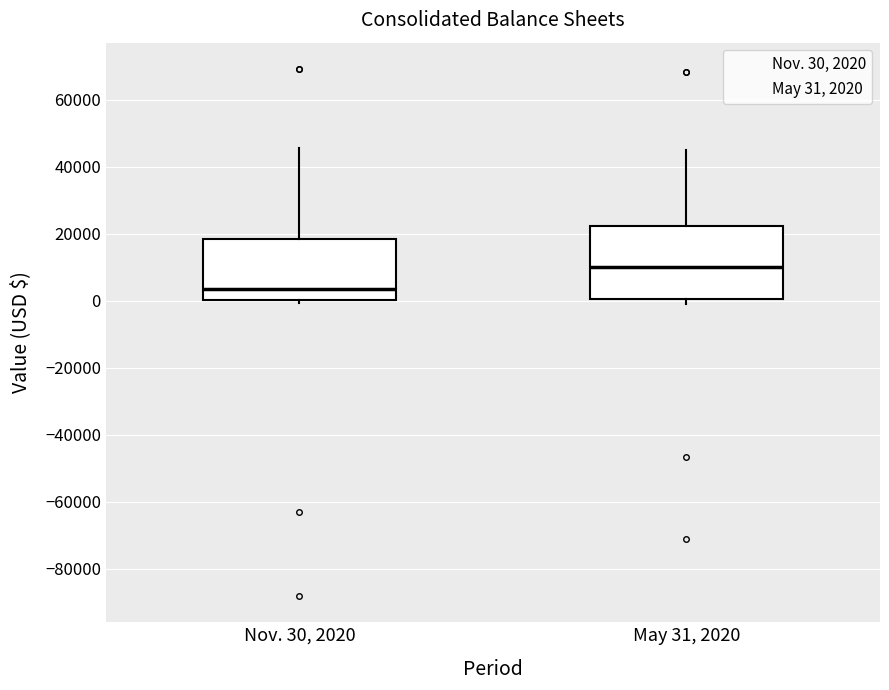

Where does the median line of the box for May 31, 2020 sit on the y-axis? The values are not printed on the chart, so give them approximately, as read against the axis.

10000